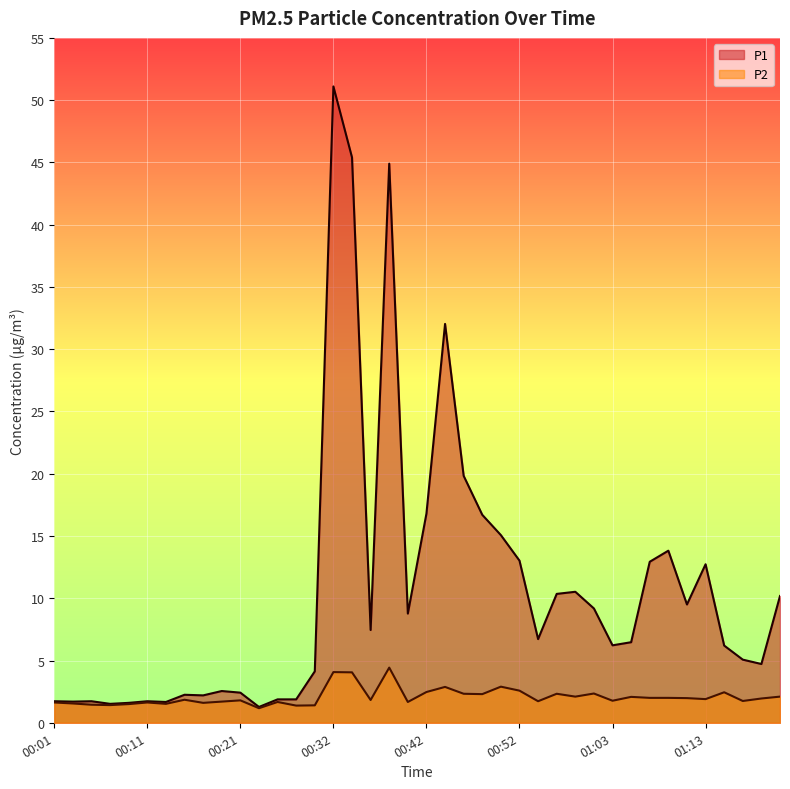

Is it true that P2 equals 1.8 at 01:17?

True